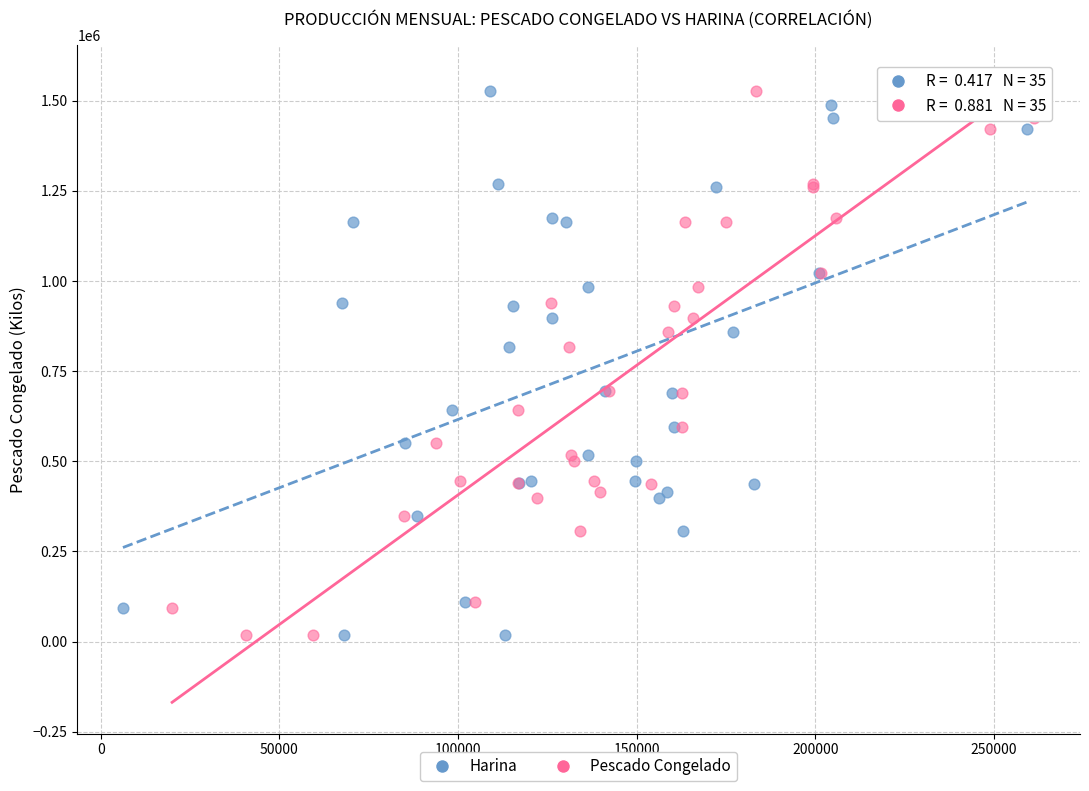

What are all the series names shown in the legend?

Harina, Pescado Congelado